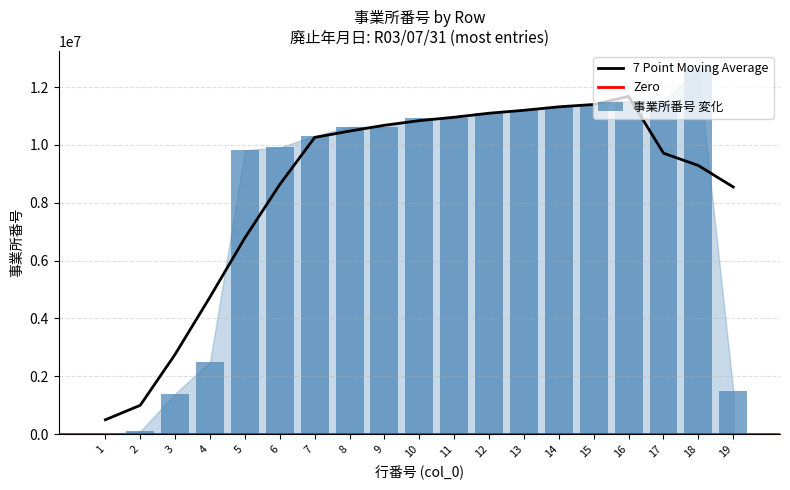

Where does the data first go above 10623171?

10